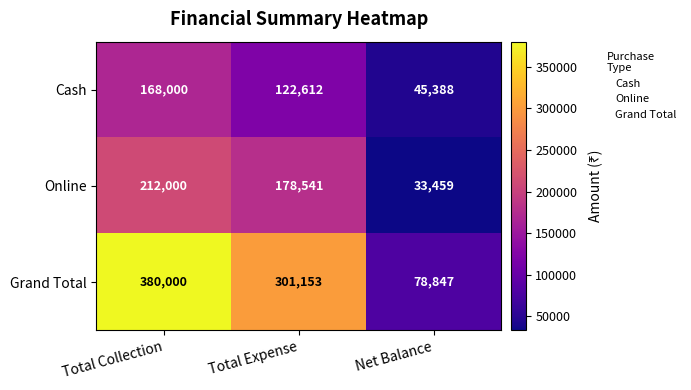

At which label is Cash closest to 106694?

Total Expense